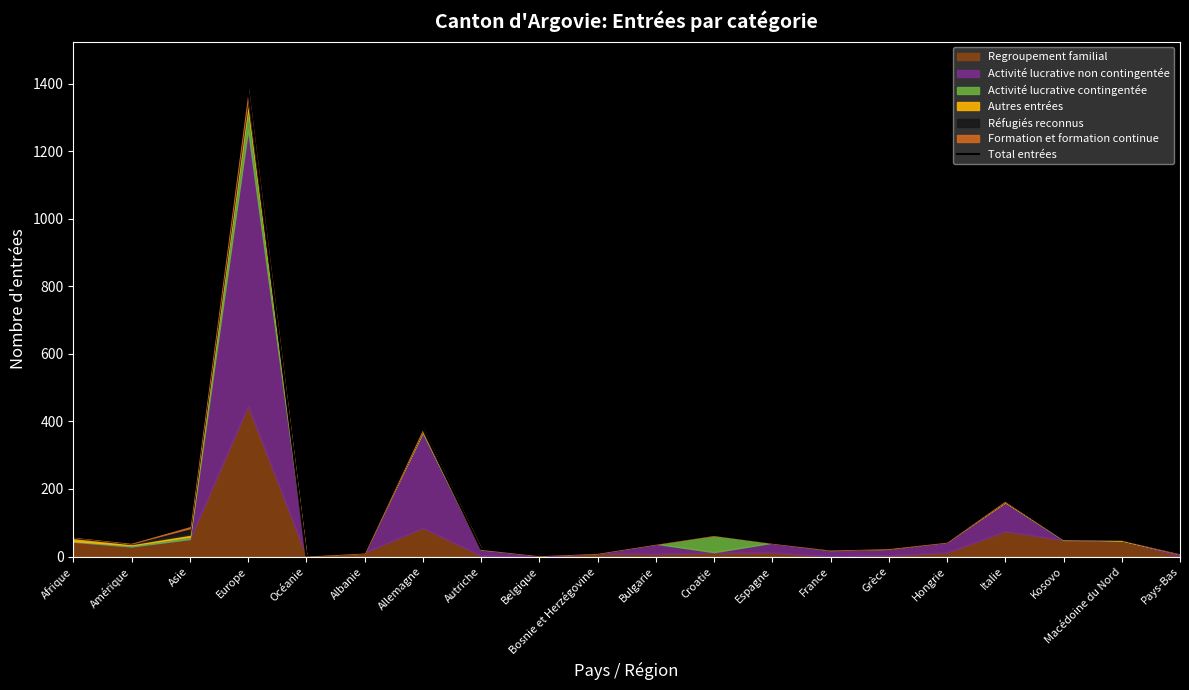

How many lines are shown in the chart?

1